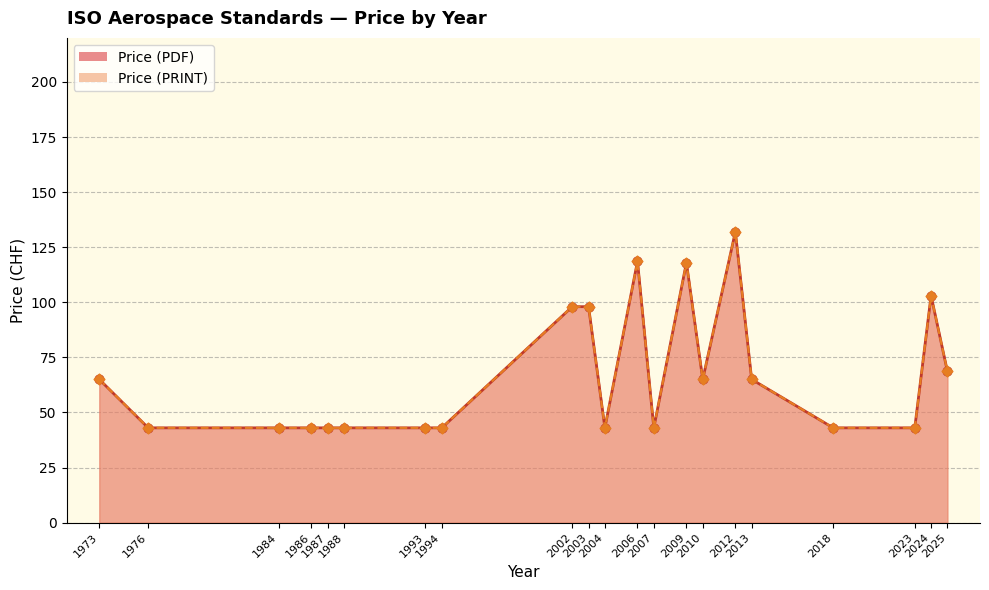

Which series contains the lowest Y value?

Price (PDF)